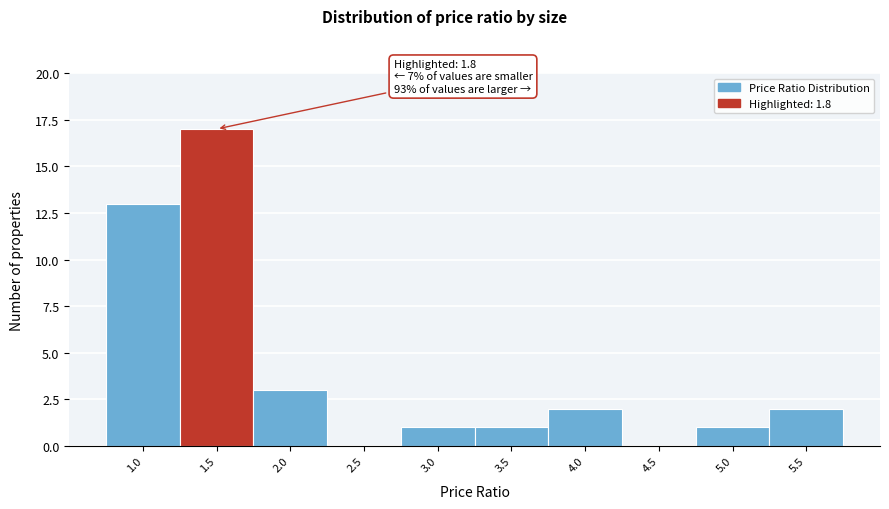

Reading left to right, transcribe all the data shown in this chart.

1.0=13	1.5=17	2.0=3	2.5=0	3.0=1	3.5=1	4.0=2	4.5=0	5.0=1	5.5=2